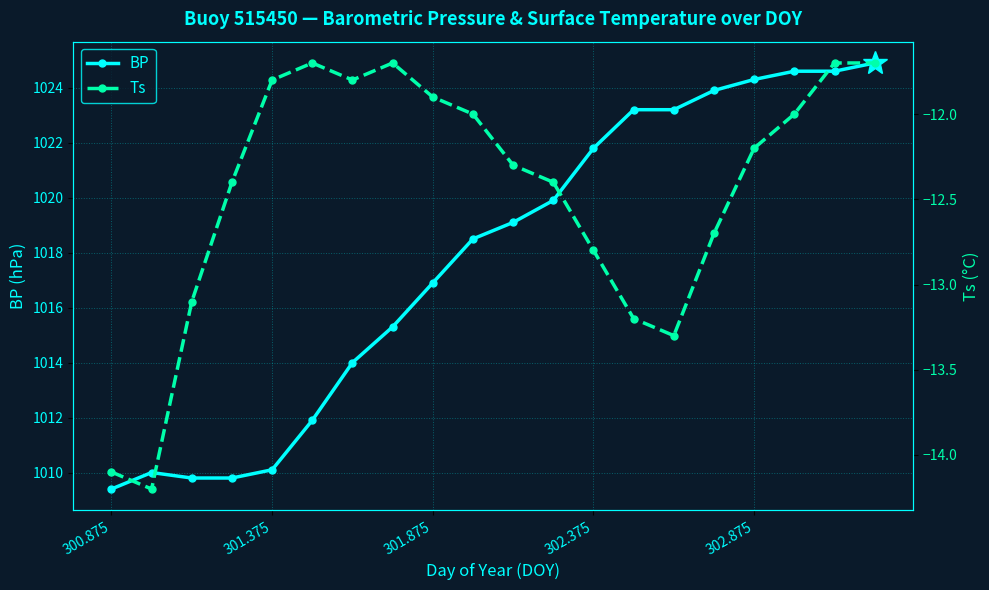

How many data points in Ts are less than -12?

11